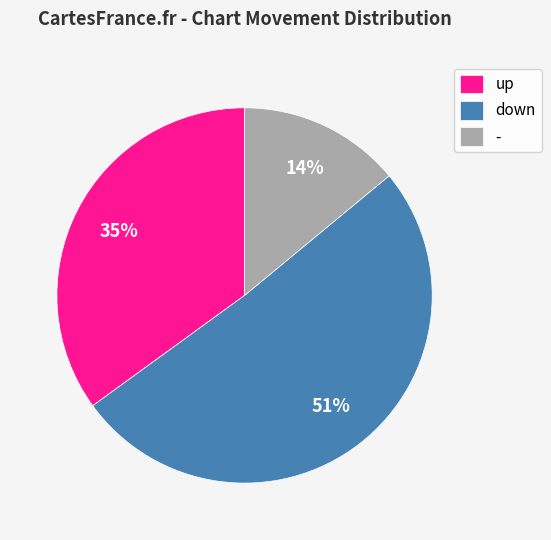

Is it true that up is 35% of the pie?

True